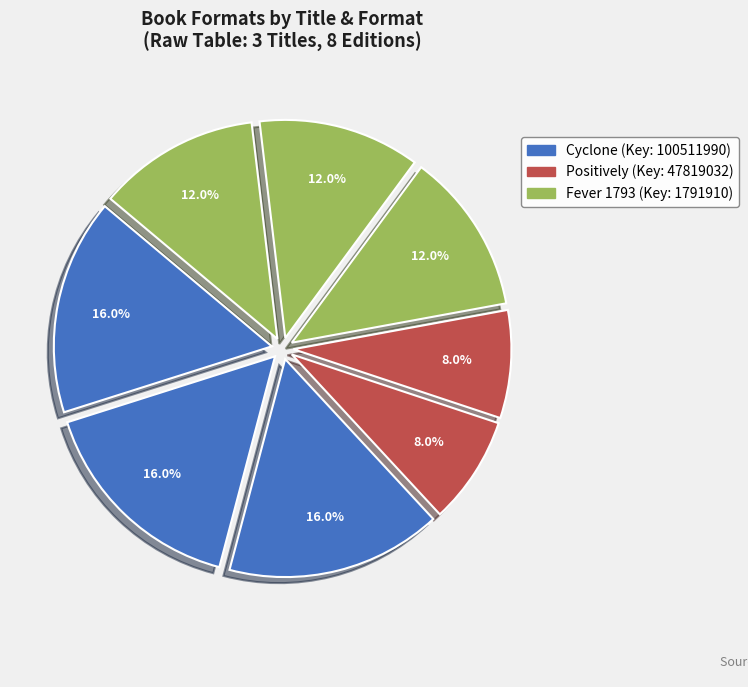

Count the number of slices in the pie.

8